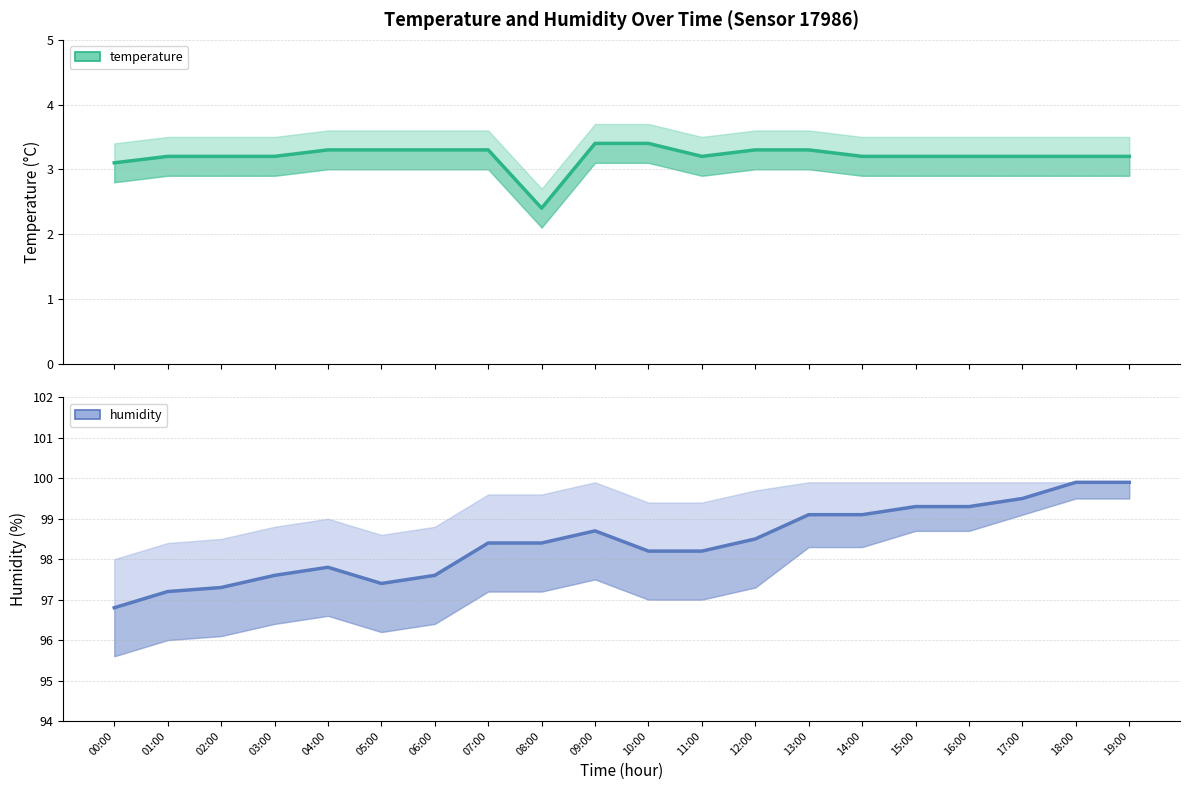

What position from the right is 06:00?

14